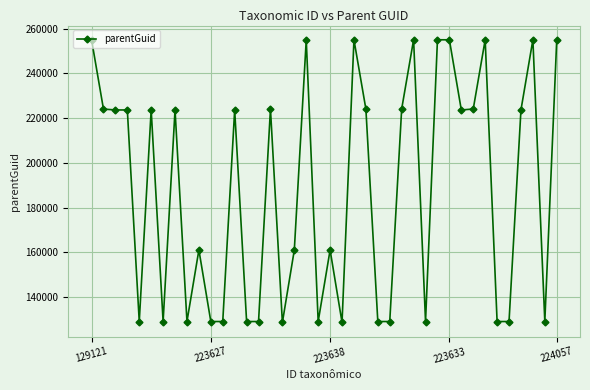

What is the greatest value displayed?

255009